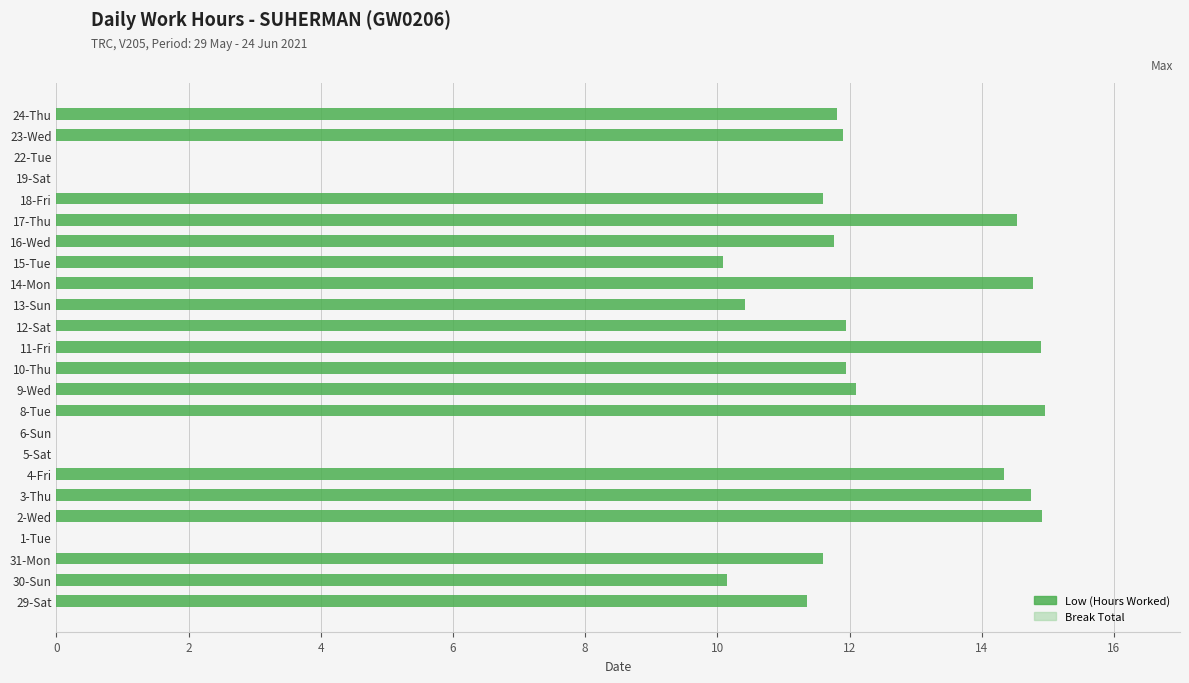

Are the bars horizontal?

Yes